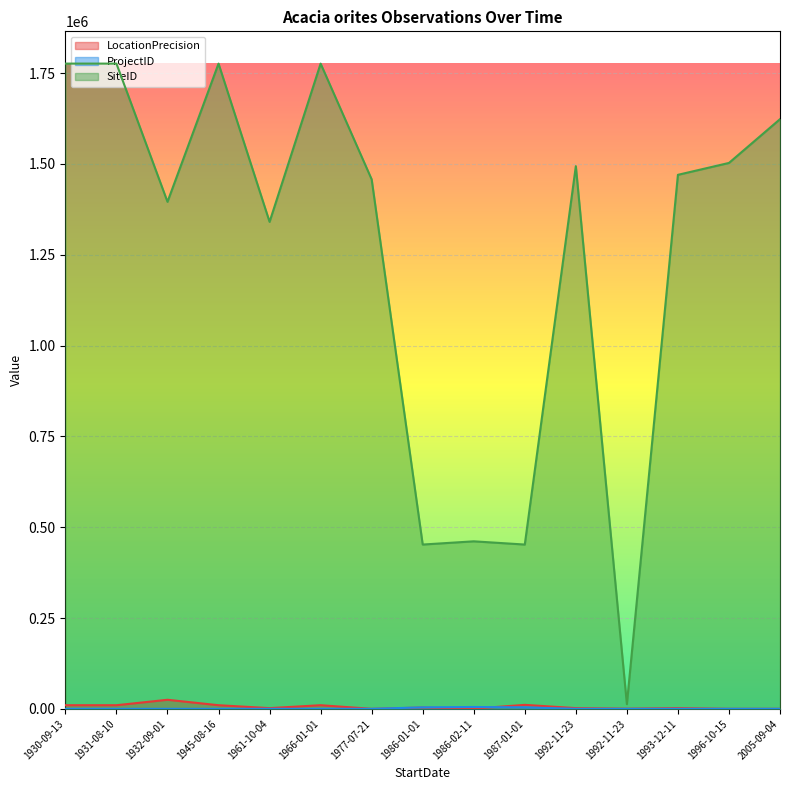

What is the average value of the ProjectID series?

949